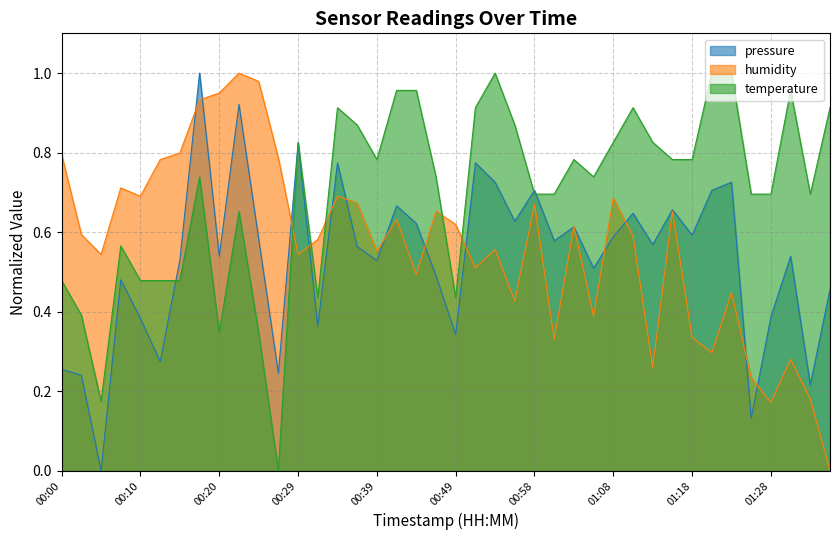

What is the label of the 27th point from the right?

00:32